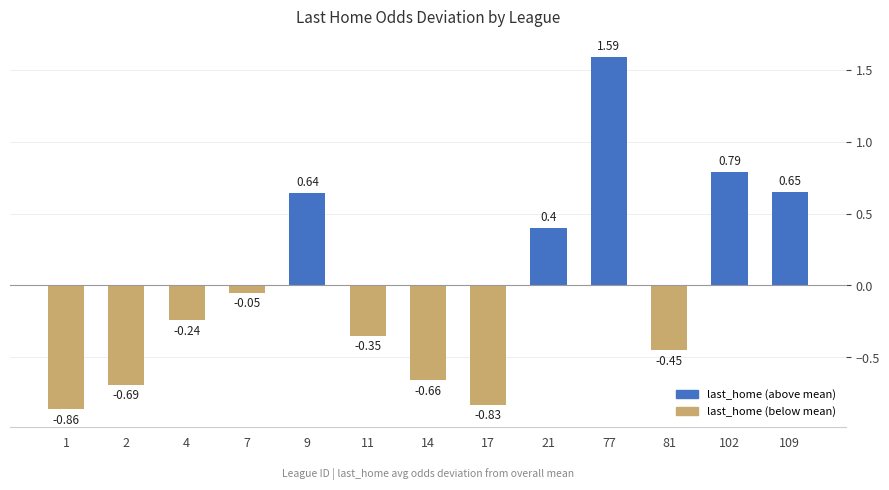

Rank the categories by value from lowest to highest.

1, 17, 2, 14, 81, 11, 4, 7, 21, 9, 109, 102, 77